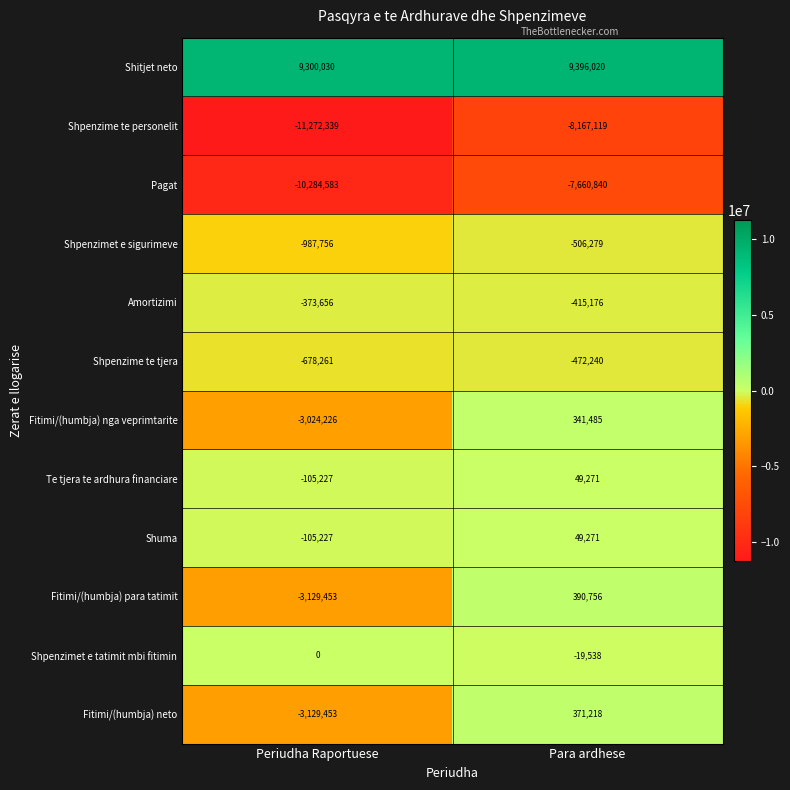

What is the greatest value displayed?

9396020